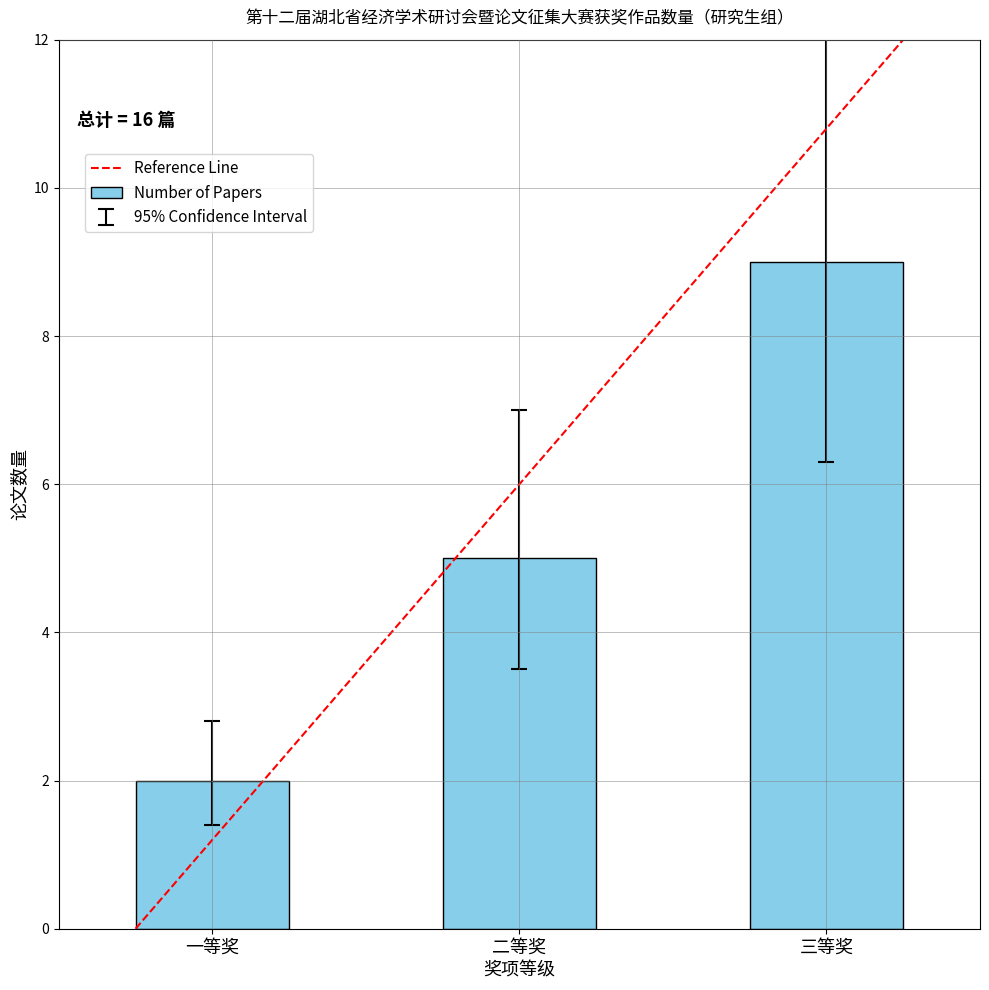

The chart shows a value of 5 at 二等奖. True or false?

True